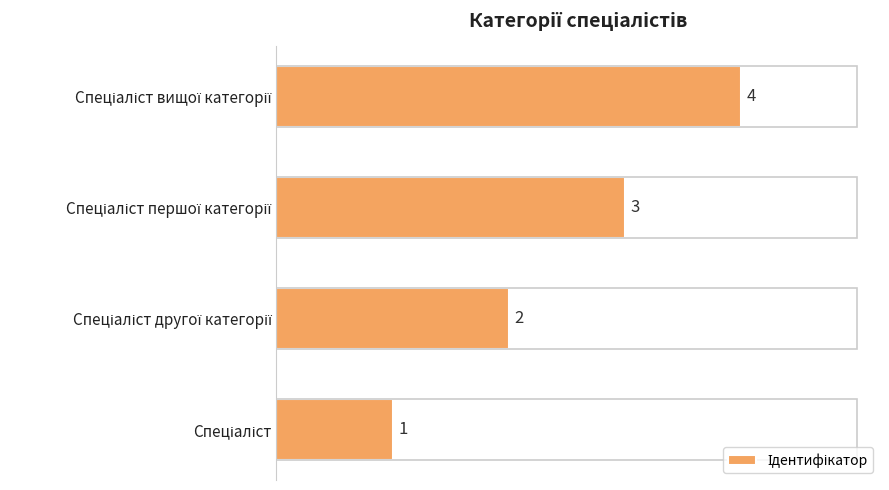

Count the values in the range 2 to 4.

3